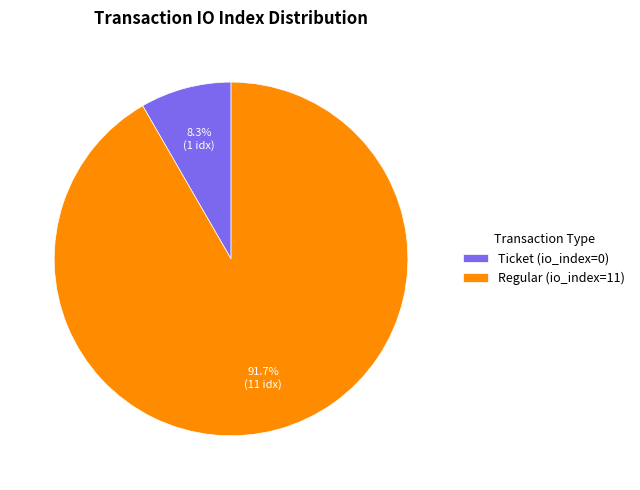

Is the sum of Ticket (io_index=0) and Regular (io_index=11) greater than half?

Yes